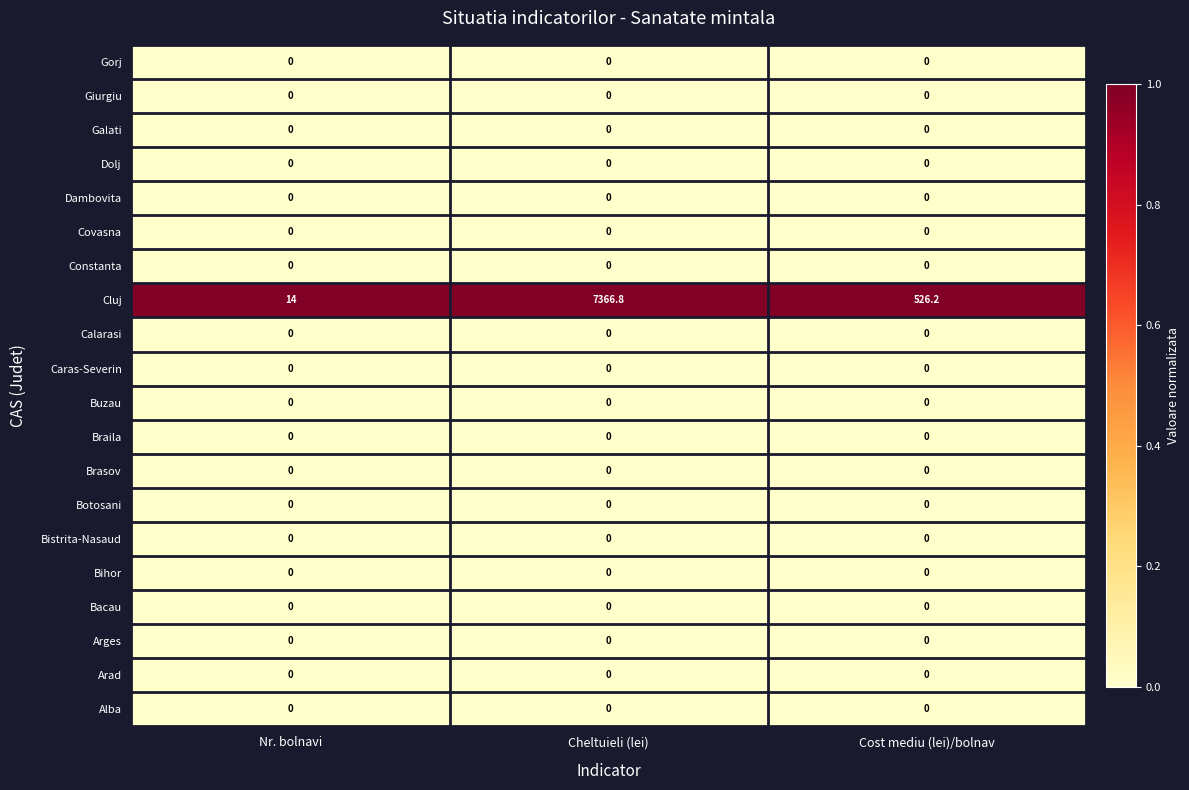

Rank the categories by Cluj value from highest to lowest.

Cheltuieli (lei), Cost mediu (lei)/bolnav, Nr. bolnavi